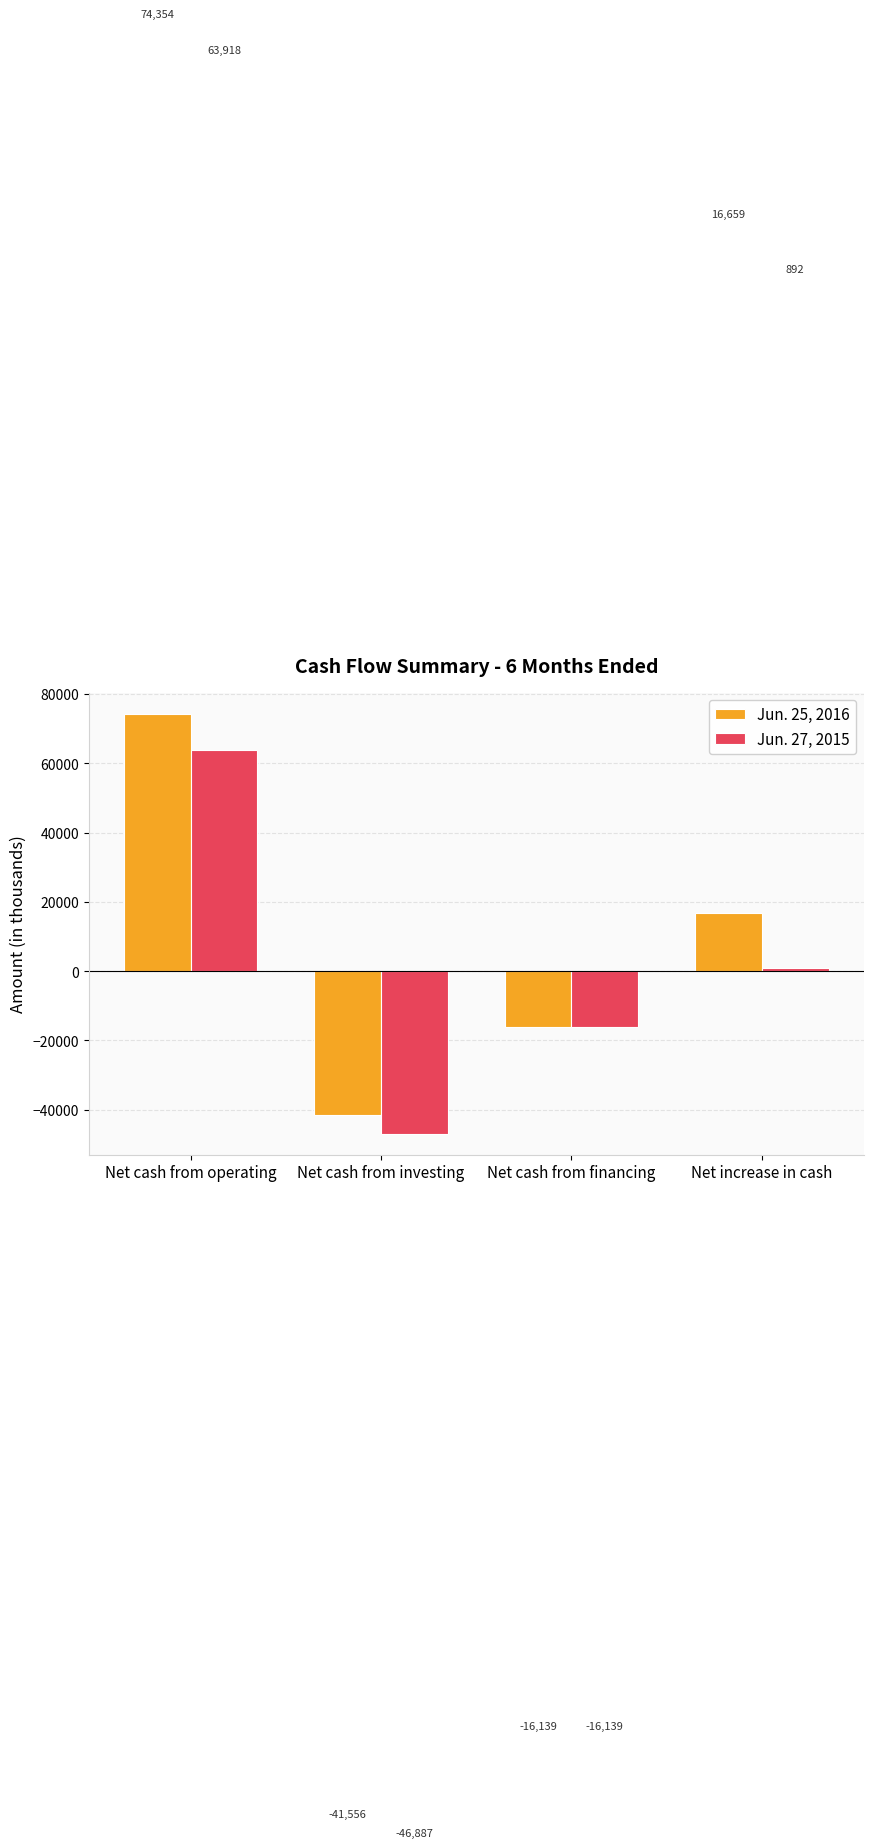

What is the maximum value shown in the chart?

74354